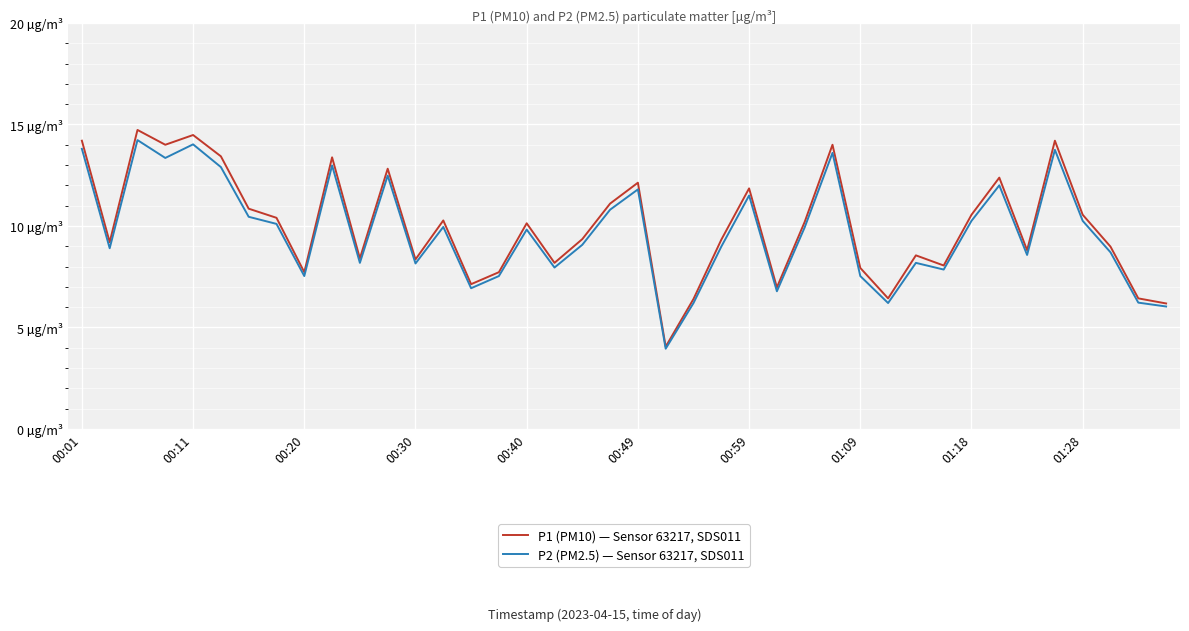

Is this an area chart (filled region under the line)?

No